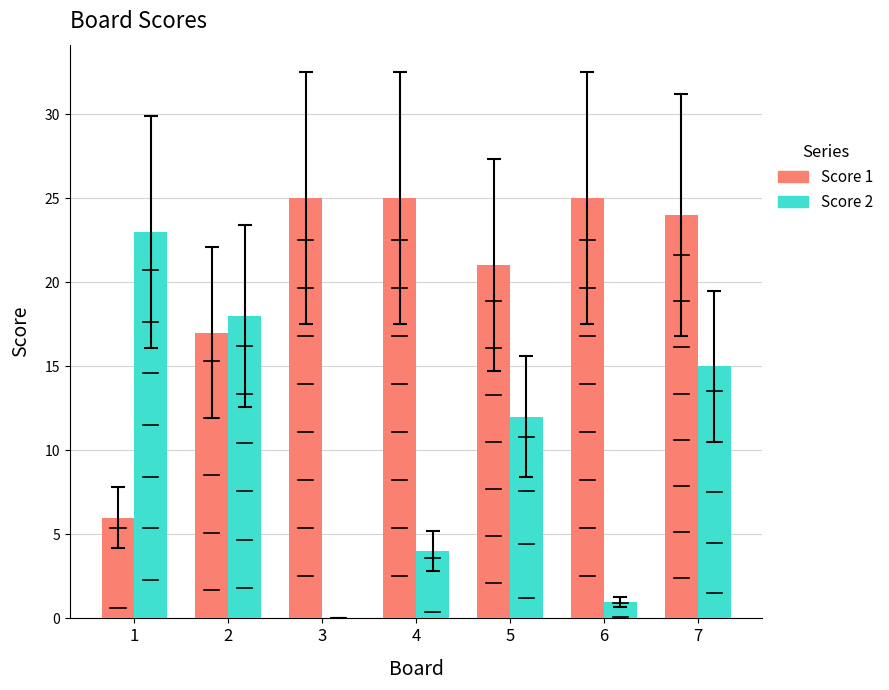

Is it true that Score 1 equals 17 at 2?

True